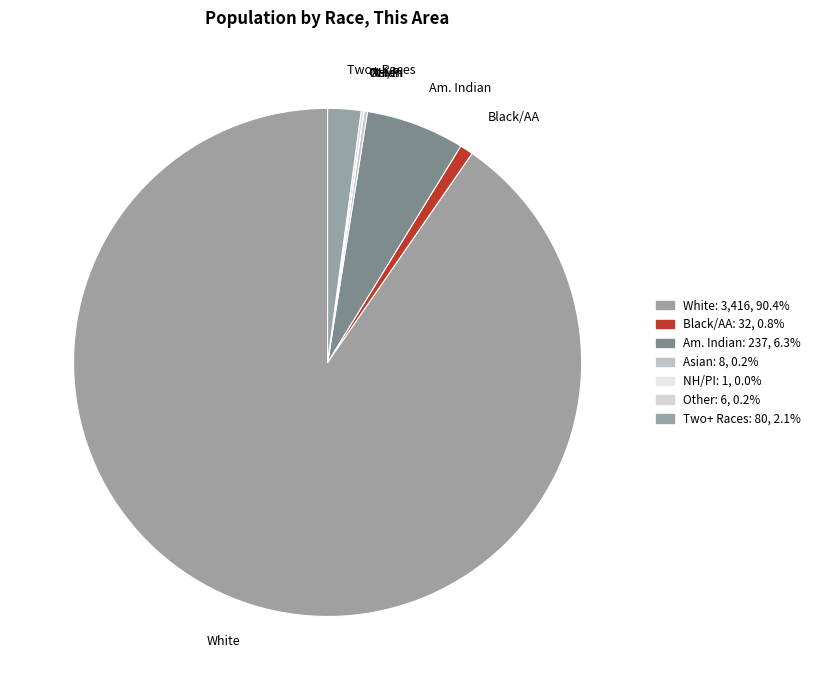

Which category accounts for the majority?

White